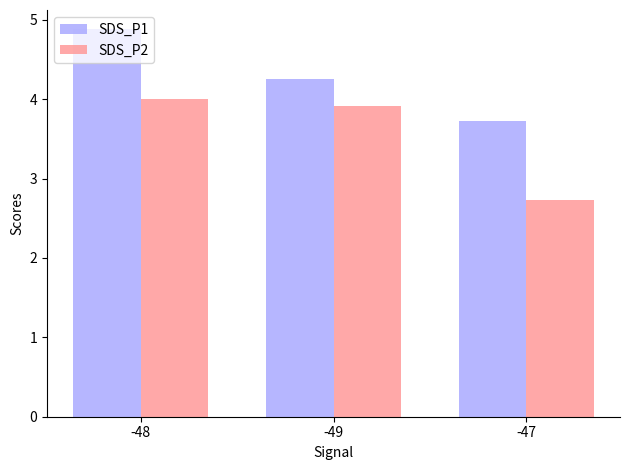

What is the highest value of the SDS_P2 series?

4.0